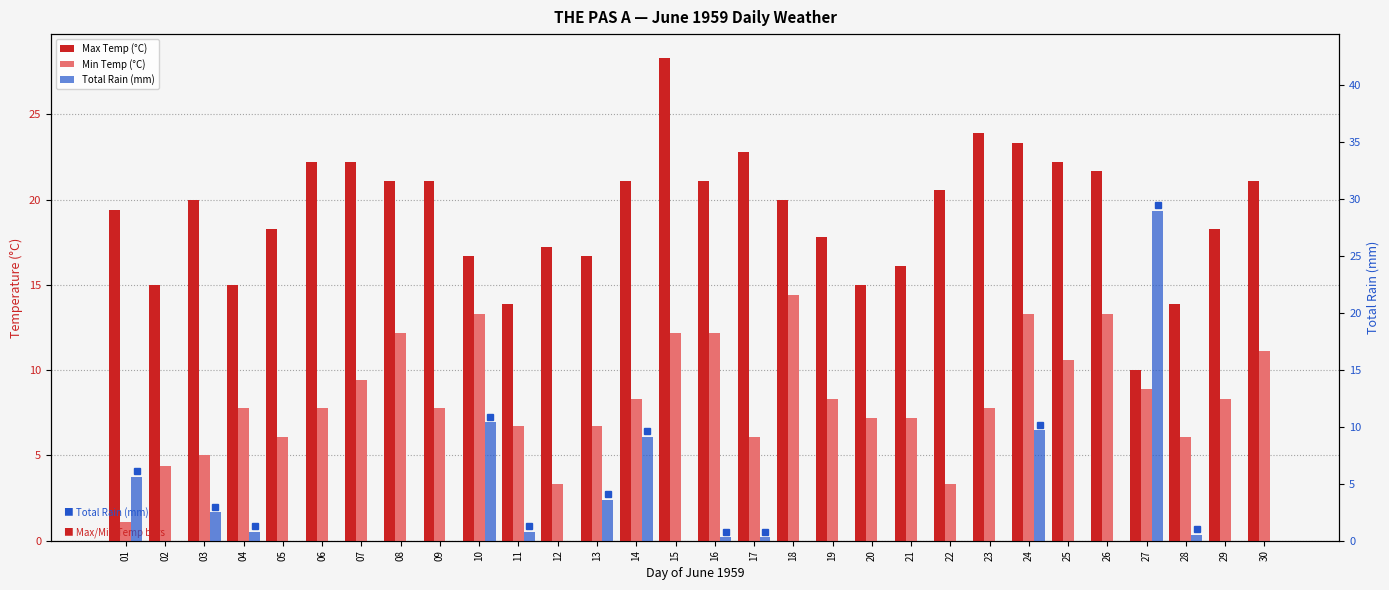

What is the approximate value of Max Temp (°C) at 23?

23.9